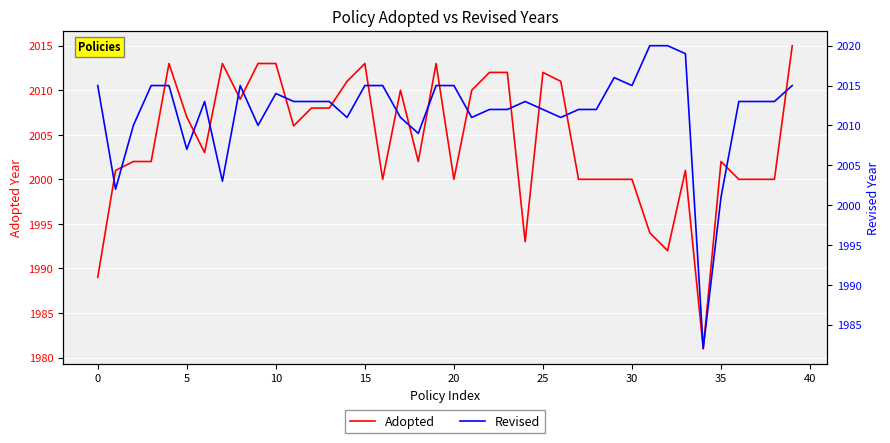

What is the lowest value of the Adopted series?

1981